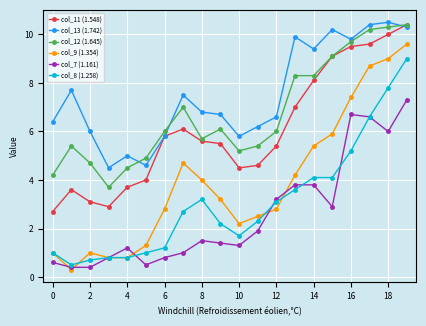

What is the value of the col_9 (1.354) point at the 3rd from the left?

1.0